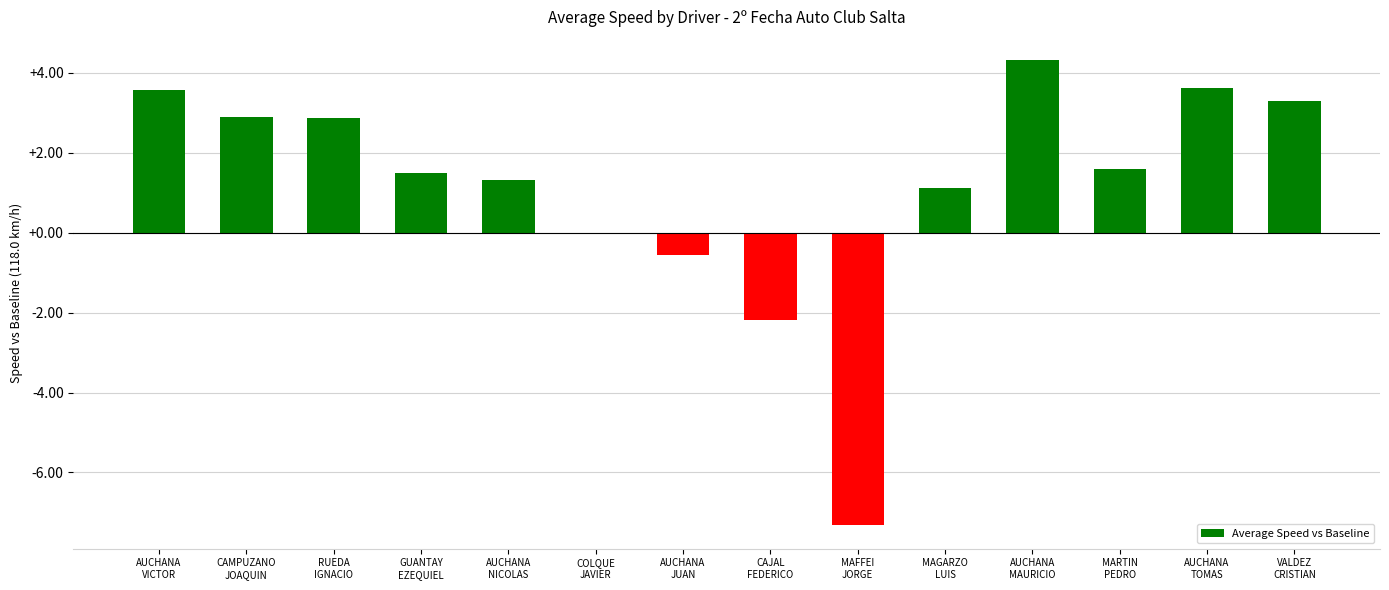

What is the maximum value shown in the chart?

4.3